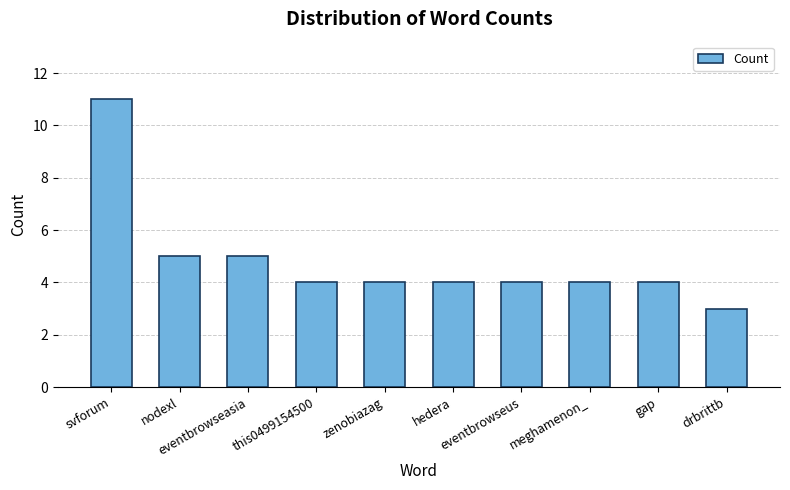

The chart shows a value of 4 at eventbrowseus. True or false?

True